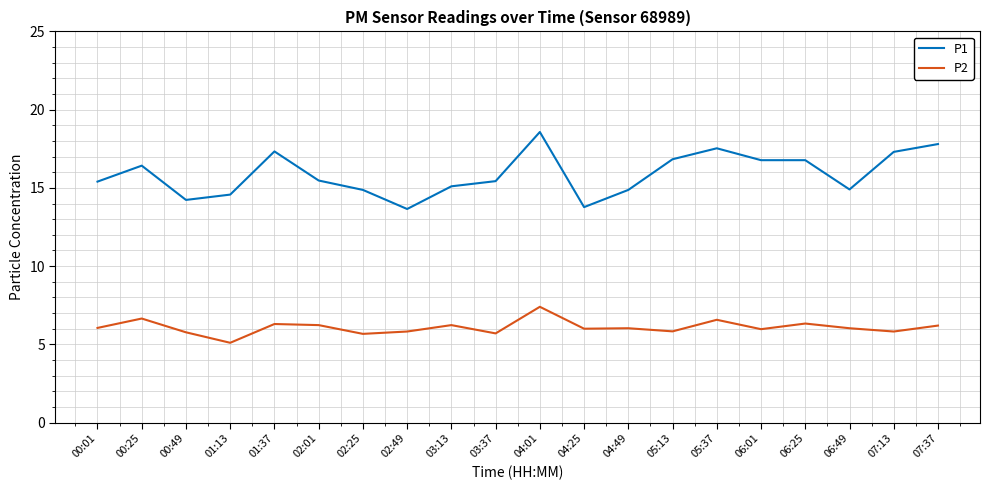

What position from the right is 07:13?

2